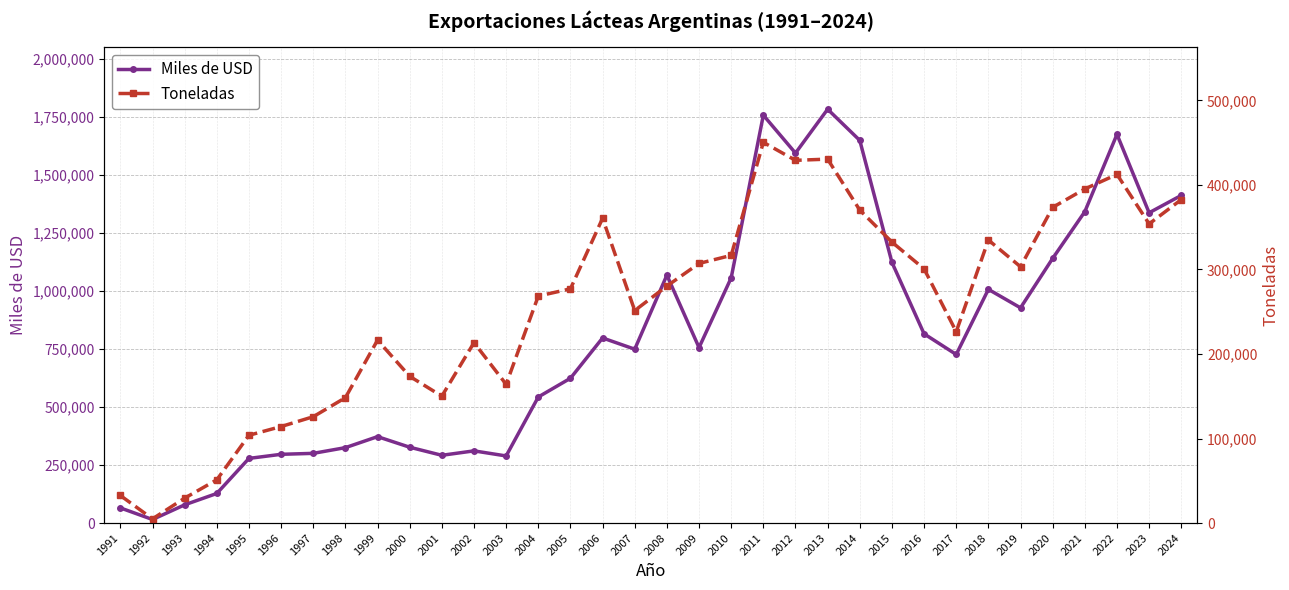

At which label does Toneladas first exceed 280374?

2006